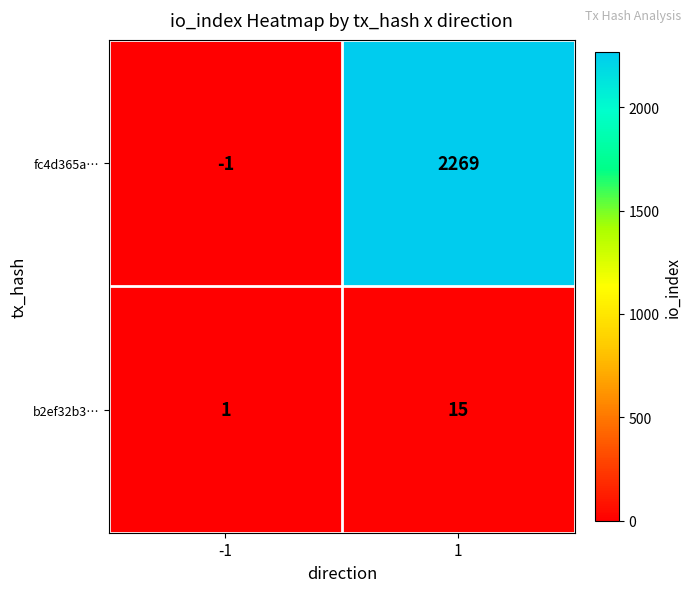

At which category is the sum across all series the highest?

1